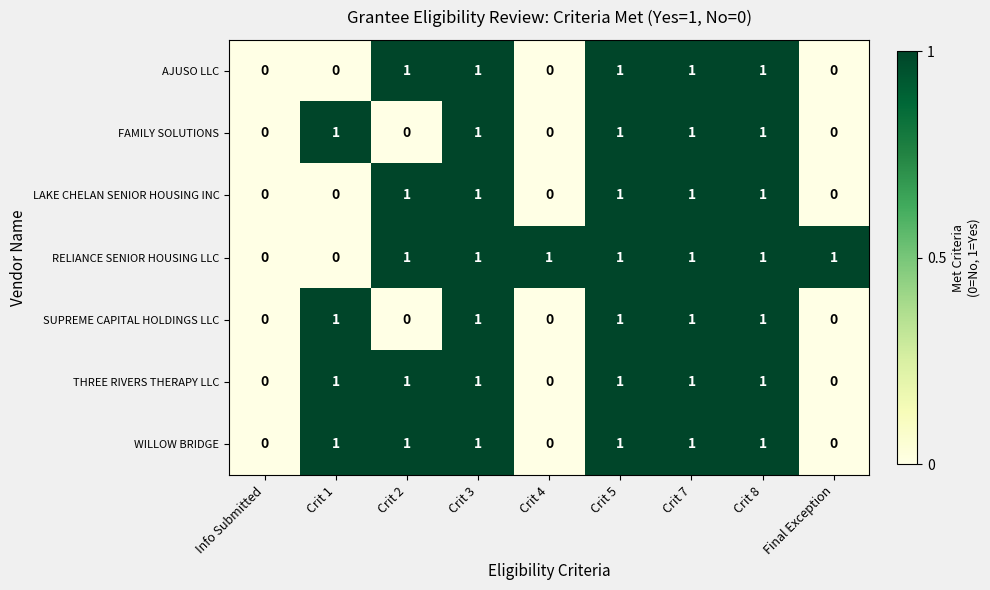

The FAMILY SOLUTIONS series shows 1 at Crit 7. True or false?

True